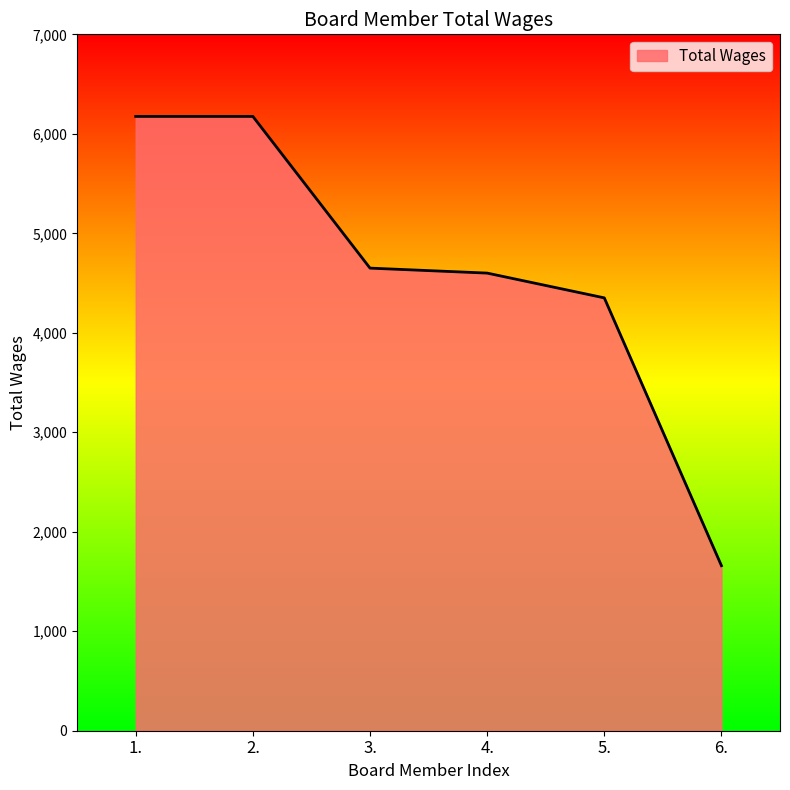

How many lines are shown in the chart?

1